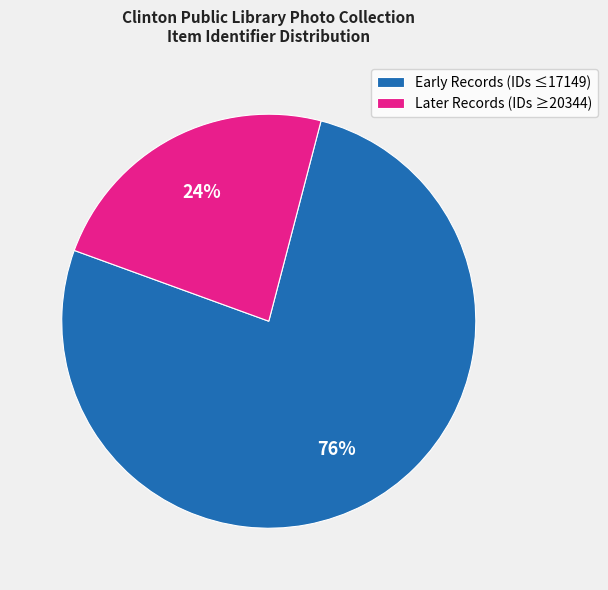

To the nearest percent, what percentage of the pie is Early Records (IDs ≤17149)?

76%